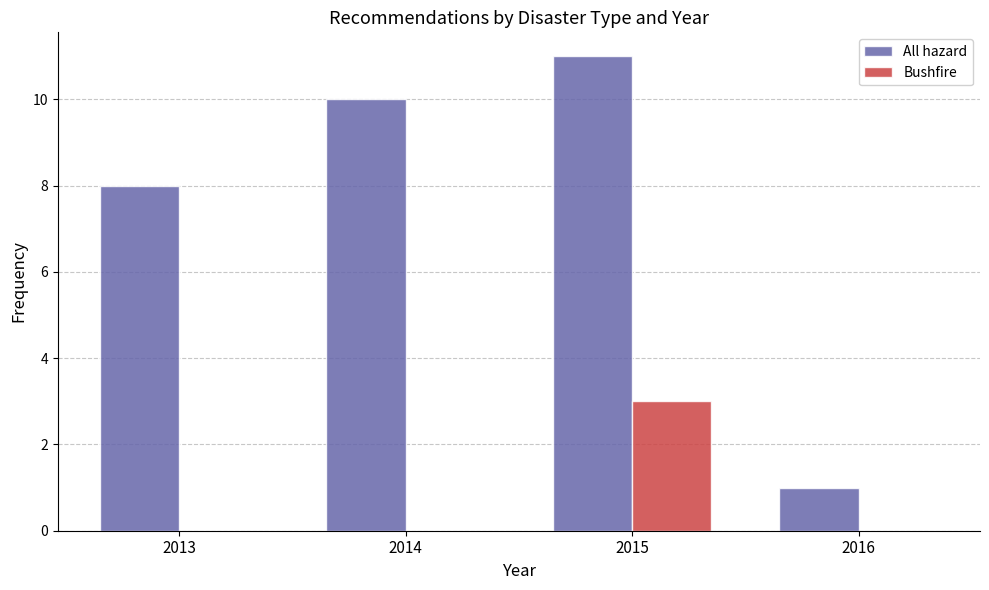

What is the highest value of the Bushfire series?

3